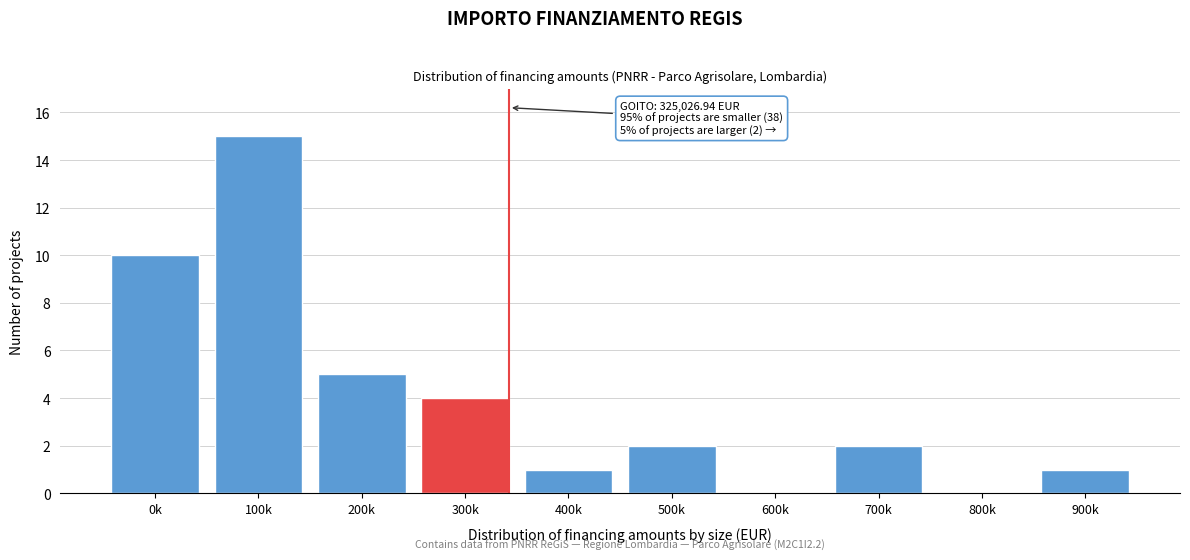

Reading left to right, transcribe all the data shown in this chart.

0k=10	100k=15	200k=5	300k=4	400k=1	500k=2	600k=0	700k=2	800k=0	900k=1